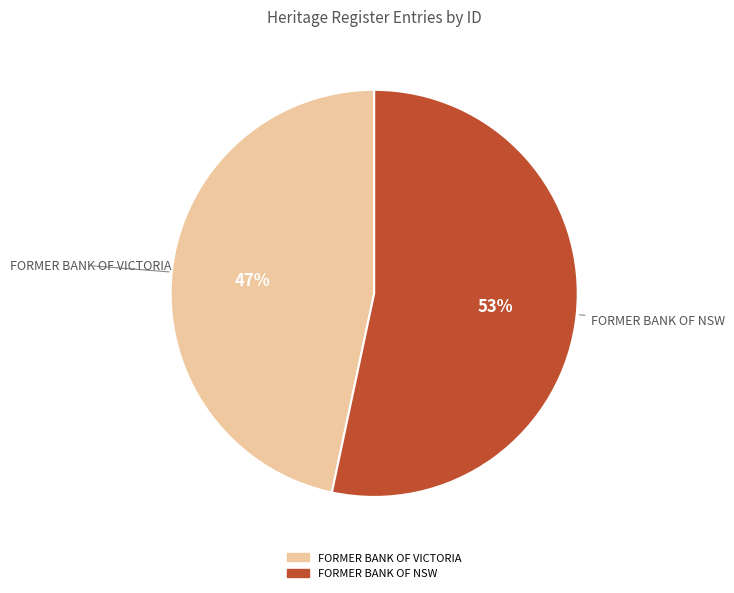

Do FORMER BANK OF VICTORIA and FORMER BANK OF NSW together represent more than half of the pie?

Yes